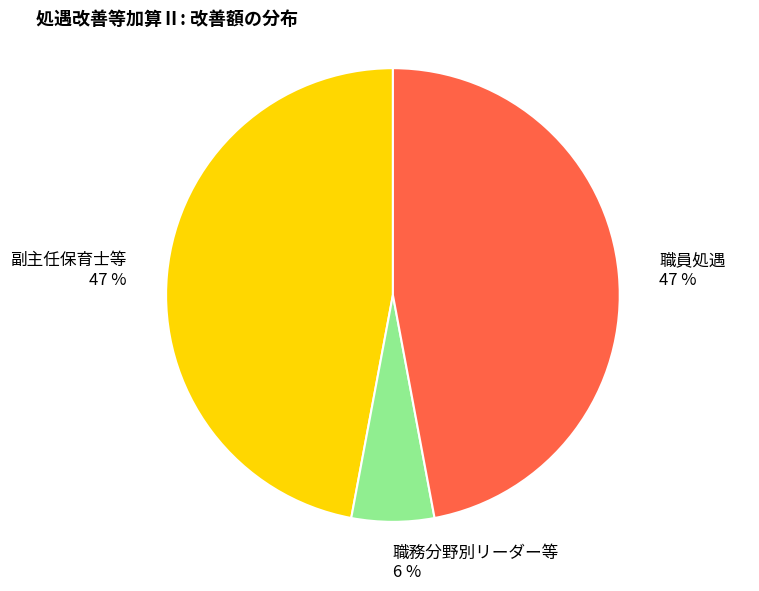

Count the number of slices in the pie.

3